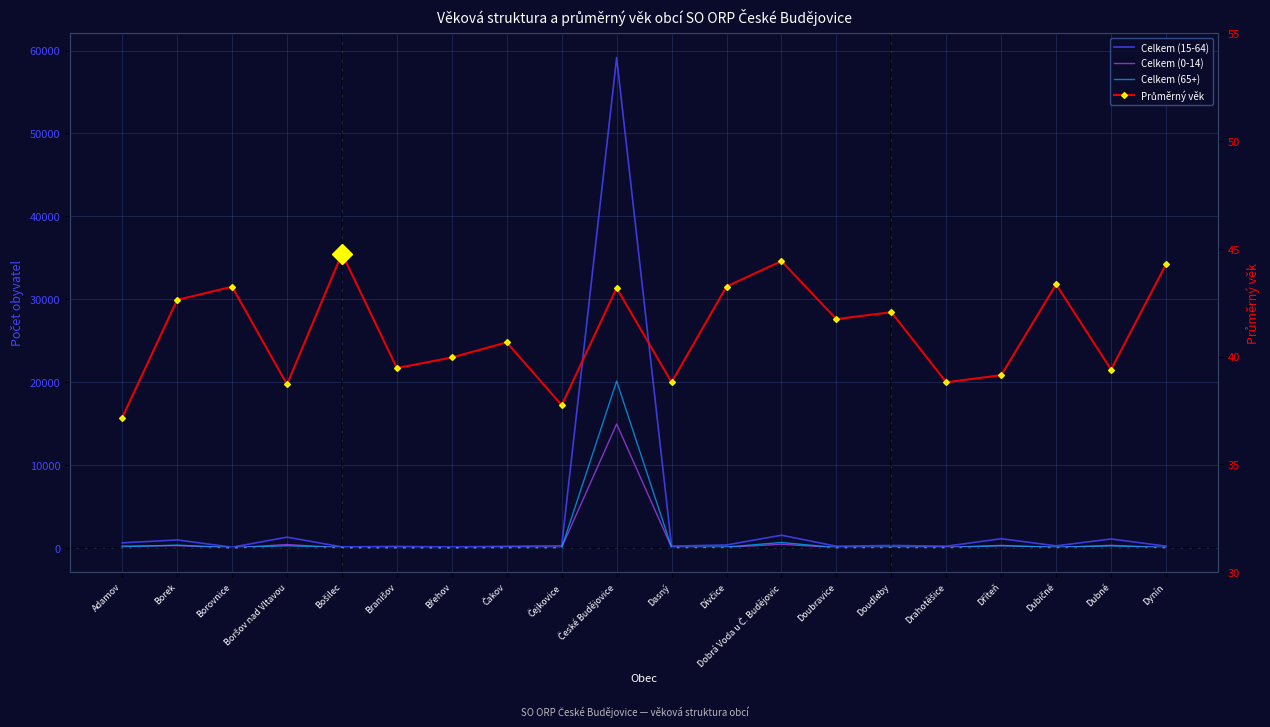

Rank the categories by Celkem (65+) value from highest to lowest.

České Budějovice, Dobrá Voda u Č. Budějovic, Borek, Dříteň, Boršov nad Vltavou, Dubné, Adamov, Dívčice, Doudleby, Dubičné, Dynín, Dasný, Doubravice, Bošilec, Drahotěšice, Čakov, Čejkovice, Branišov, Borovnice, Břehov